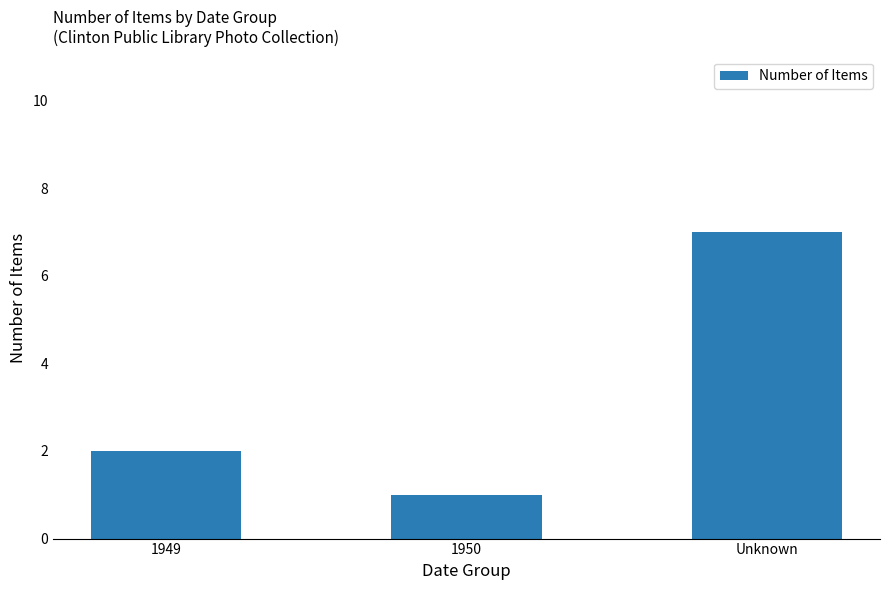

How many values are between 1 and 7?

3